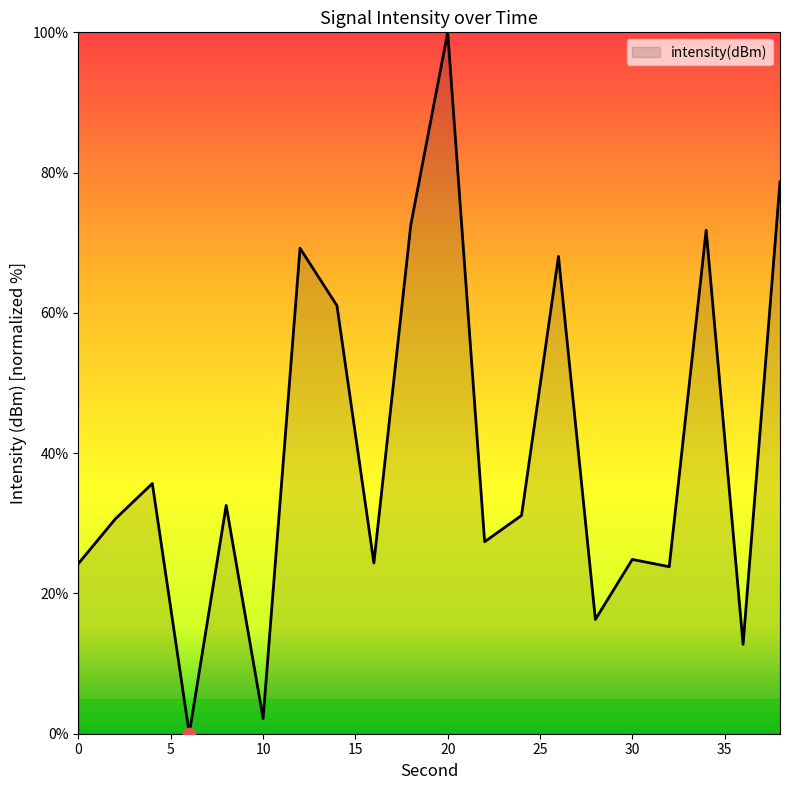

What is the greatest value displayed?

100.0